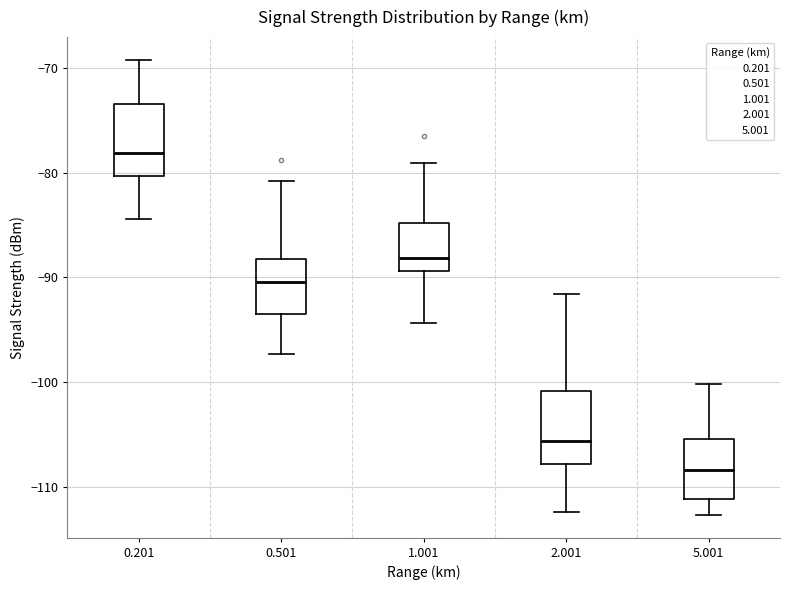

Reading left to right, transcribe this box plot: for each box, give where its median line is, the range the box spans, and where its two whiskers end, as read against the y-axis. The values are not printed on the chart, so give them approximately, as read against the axis.

0.201: median -78, box -80 to -73, whiskers -84 to -69
0.501: median -90, box -93 to -88, whiskers -97 to -81
1.001: median -88, box -89 to -85, whiskers -94 to -79
2.001: median -106, box -108 to -101, whiskers -112 to -92
5.001: median -108, box -111 to -105, whiskers -113 to -100